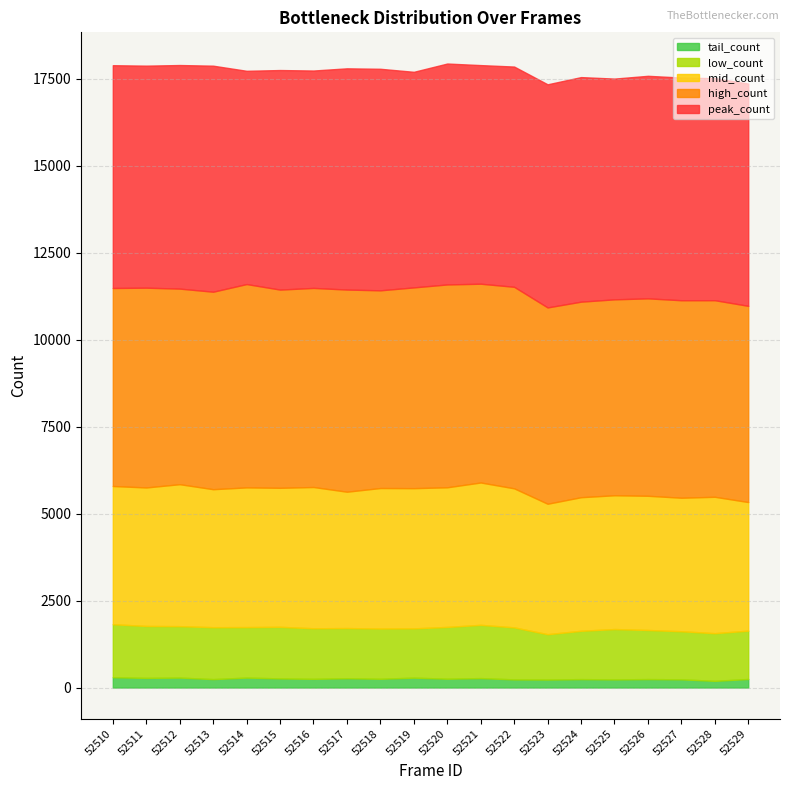

How many lines are shown in the chart?

5